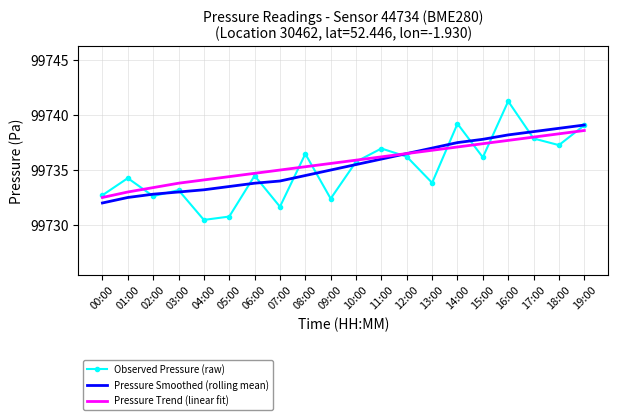

Reading left to right, what are all the values shown in this chart?

Observed Pressure (raw): 00:00=99732.7	01:00=99734.3	02:00=99732.6	03:00=99733.2	04:00=99730.5	05:00=99730.8	06:00=99734.5	07:00=99731.7	08:00=99736.5	09:00=99732.4	10:00=99735.8	11:00=99737.0	12:00=99736.2	13:00=99733.8	14:00=99739.2	15:00=99736.2	16:00=99741.3	17:00=99737.9	18:00=99737.3	19:00=99739.1
Pressure Smoothed (rolling mean): 00:00=99732.0	01:00=99732.5	02:00=99732.8	03:00=99733.0	04:00=99733.2	05:00=99733.5	06:00=99733.8	07:00=99734.0	08:00=99734.5	09:00=99735.0	10:00=99735.5	11:00=99736.0	12:00=99736.5	13:00=99737.0	14:00=99737.5	15:00=99737.8	16:00=99738.2	17:00=99738.5	18:00=99738.8	19:00=99739.1
Pressure Trend (linear fit): 00:00=99732.5	01:00=99733.0	02:00=99733.4	03:00=99733.8	04:00=99734.1	05:00=99734.4	06:00=99734.7	07:00=99735.0	08:00=99735.3	09:00=99735.6	10:00=99735.9	11:00=99736.2	12:00=99736.5	13:00=99736.8	14:00=99737.1	15:00=99737.4	16:00=99737.7	17:00=99738.0	18:00=99738.3	19:00=99738.6